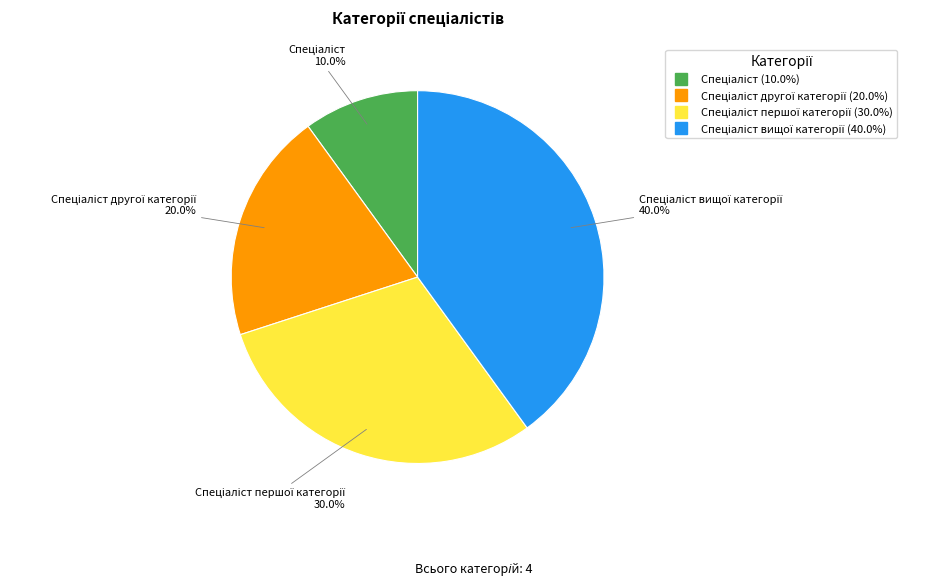

Does any single category account for the majority?

No